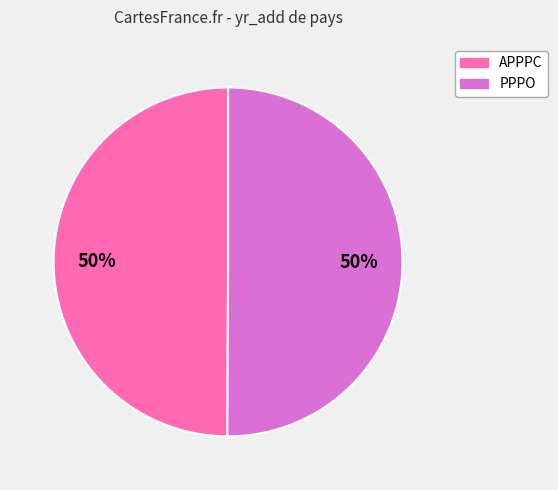

What is the ratio of the value at PPPO to the value at APPPC?

1.0